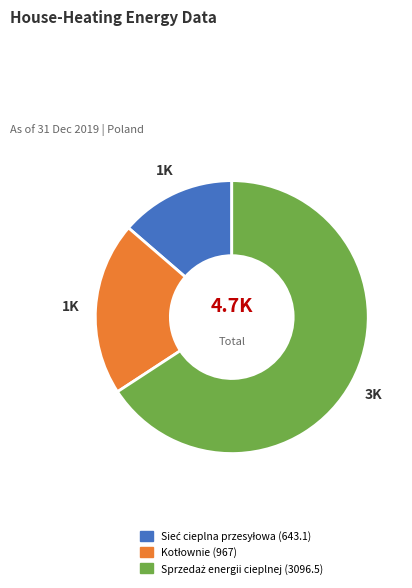

Is there a majority slice in this chart?

Yes